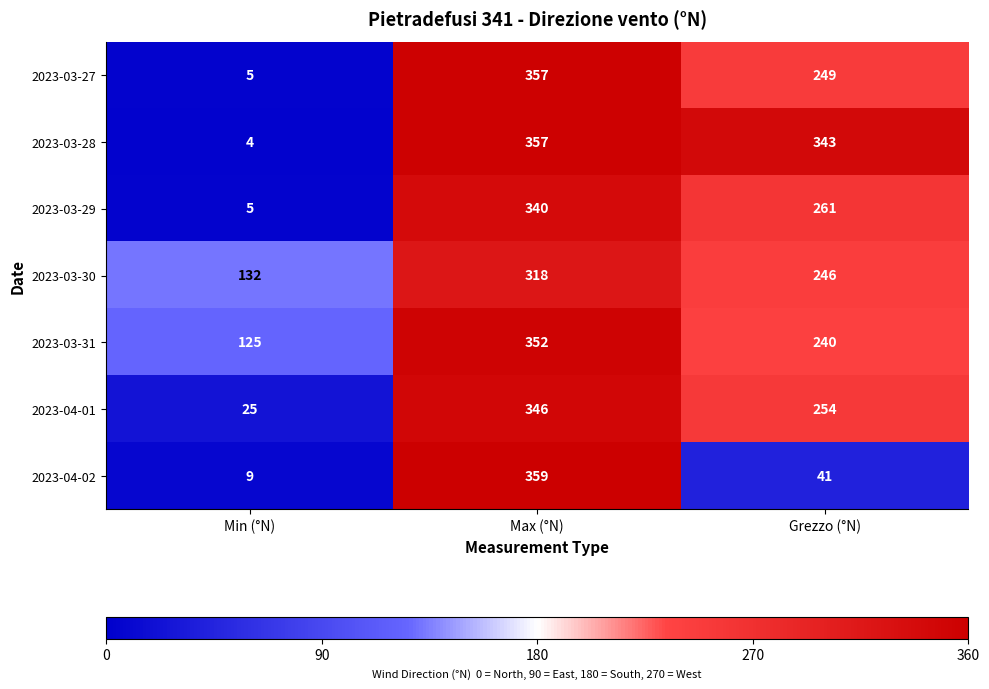

Reading left to right, list all the values displayed in this chart.

2023-03-27: 5	357	249
2023-03-28: 4	357	343
2023-03-29: 5	340	261
2023-03-30: 132	318	246
2023-03-31: 125	352	240
2023-04-01: 25	346	254
2023-04-02: 9	359	41